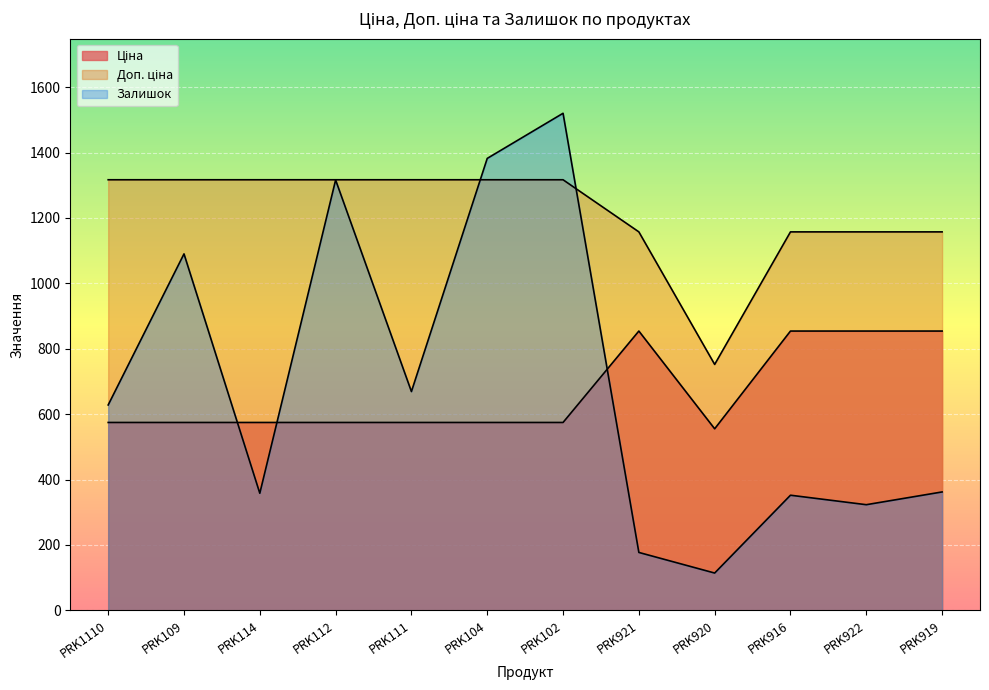

At which category is the sum across all series the highest?

PRK102